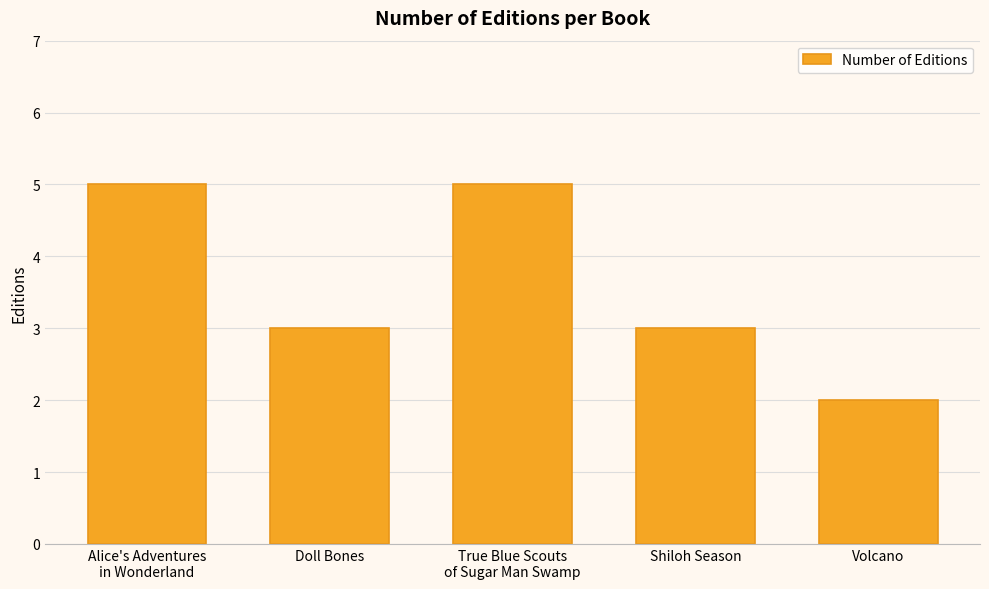

What is the label of the 2nd bar from the right?

Shiloh Season